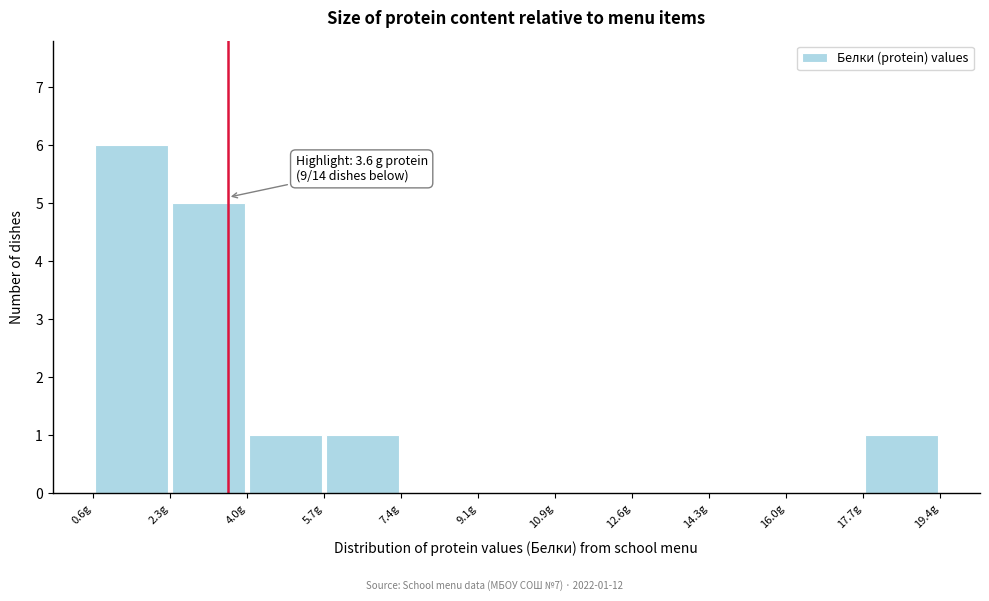

Which range on the x-axis has the tallest bar?

0.6 to 2.4